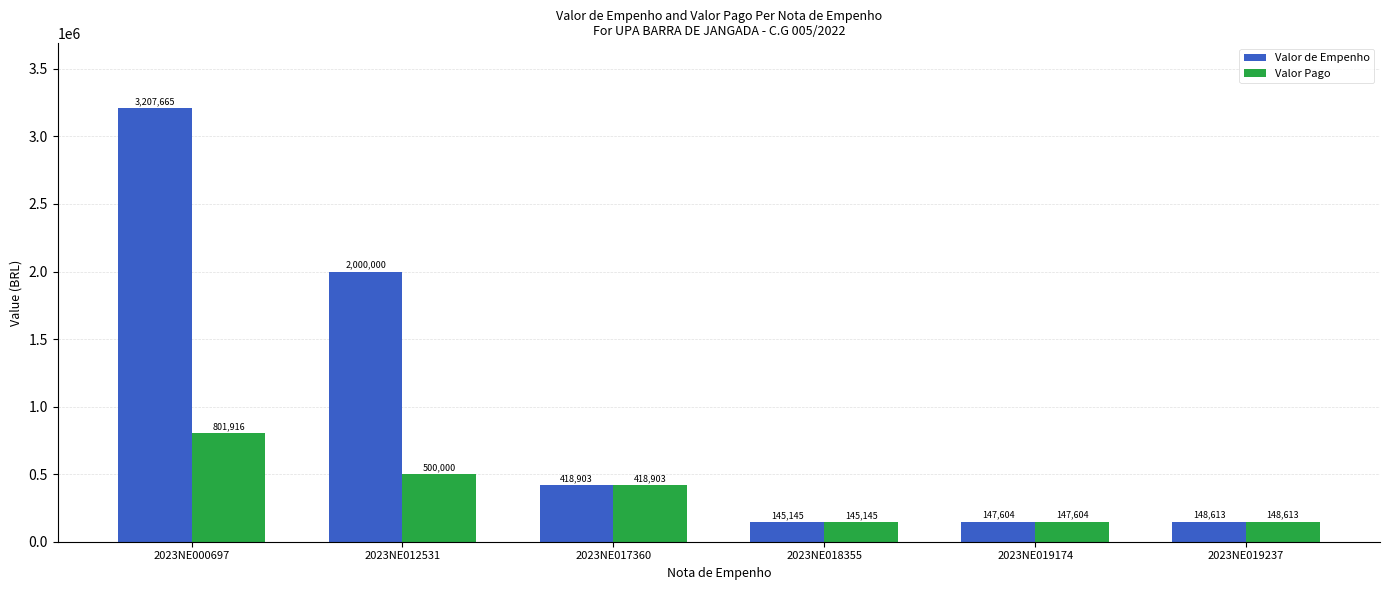

Rank the categories by Valor de Empenho value from lowest to highest.

2023NE018355, 2023NE019174, 2023NE019237, 2023NE017360, 2023NE012531, 2023NE000697